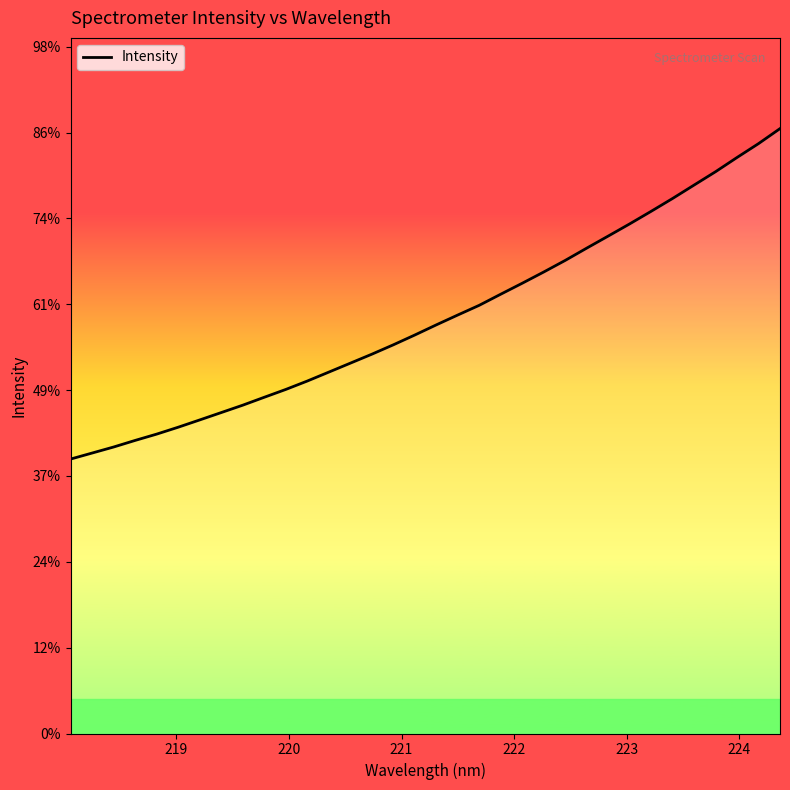

True or false: the data has more than 1 interior local peaks.

False